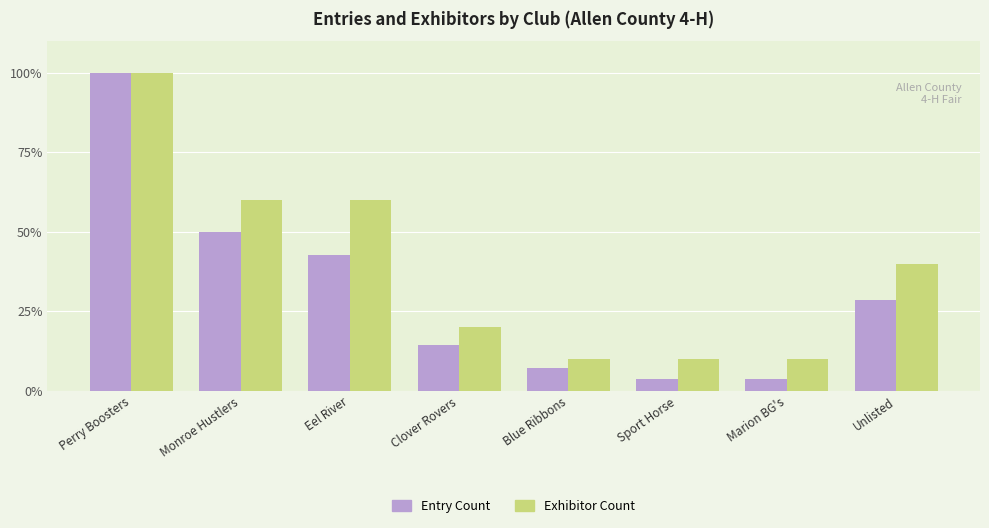

Which series has the widest spread of values?

Entry Count